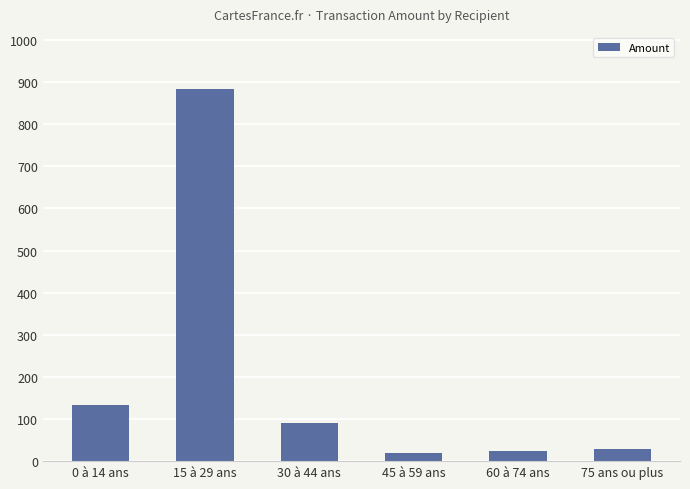

What is the maximum value shown in the chart?

884